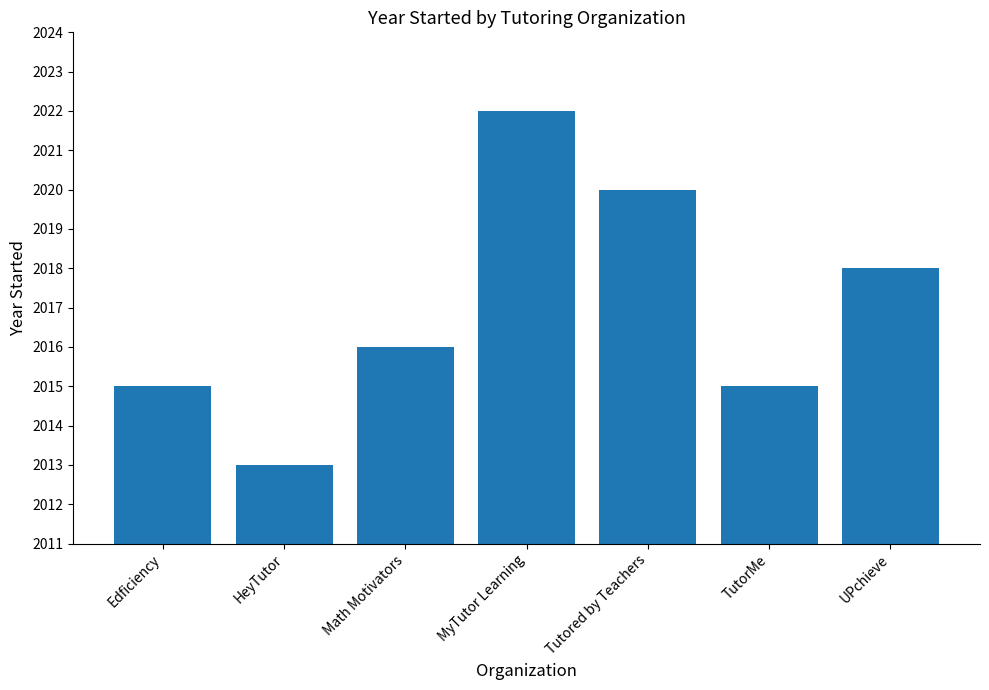

Does the chart contain any negative values?

No